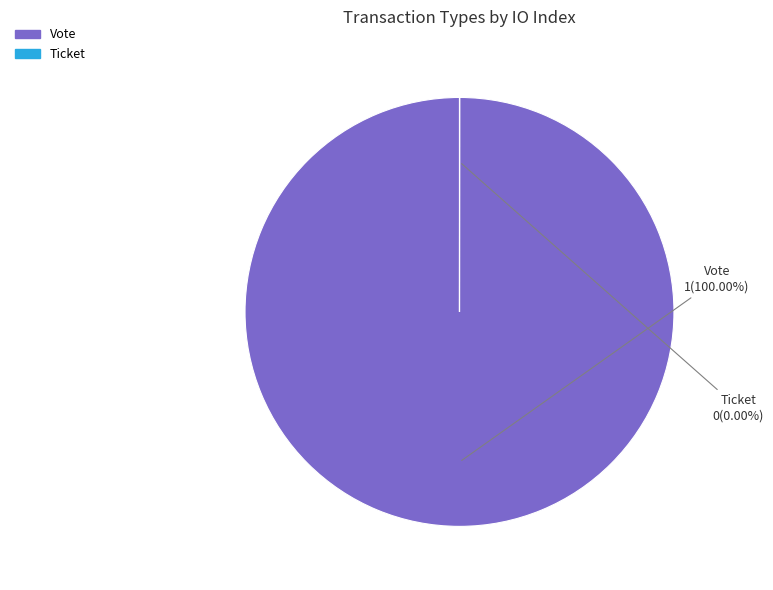

Which category accounts for the majority?

Vote